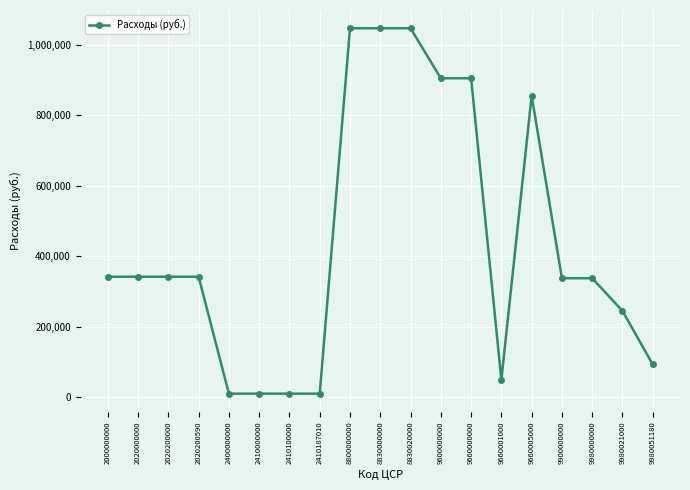

True or false: there are more than 0 points higher than both neighbors.

True